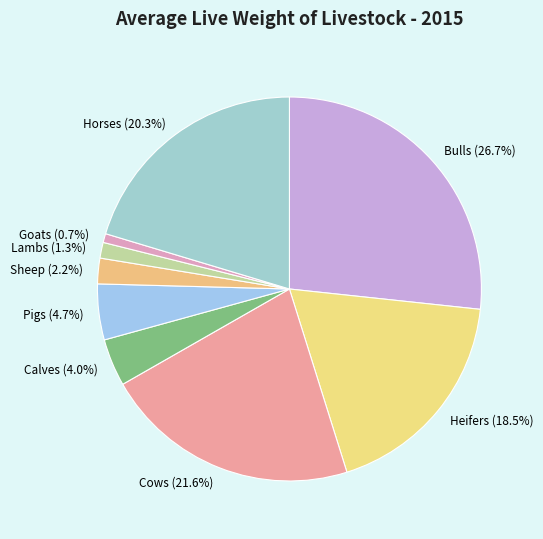

To the nearest percent, what portion does Bulls represent?

27%